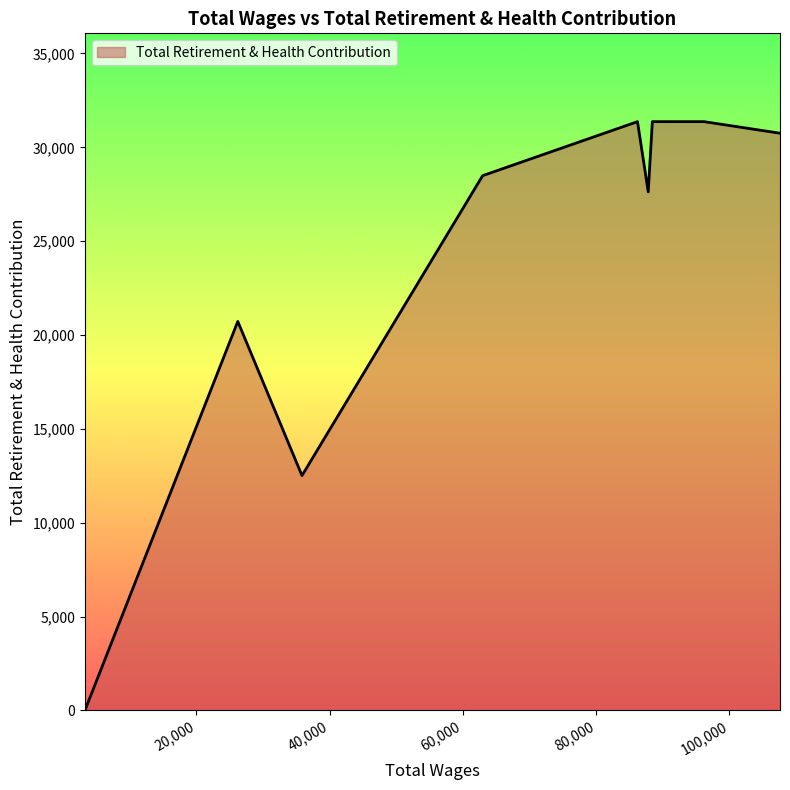

True or false: the data has more than 0 interior local peaks.

True